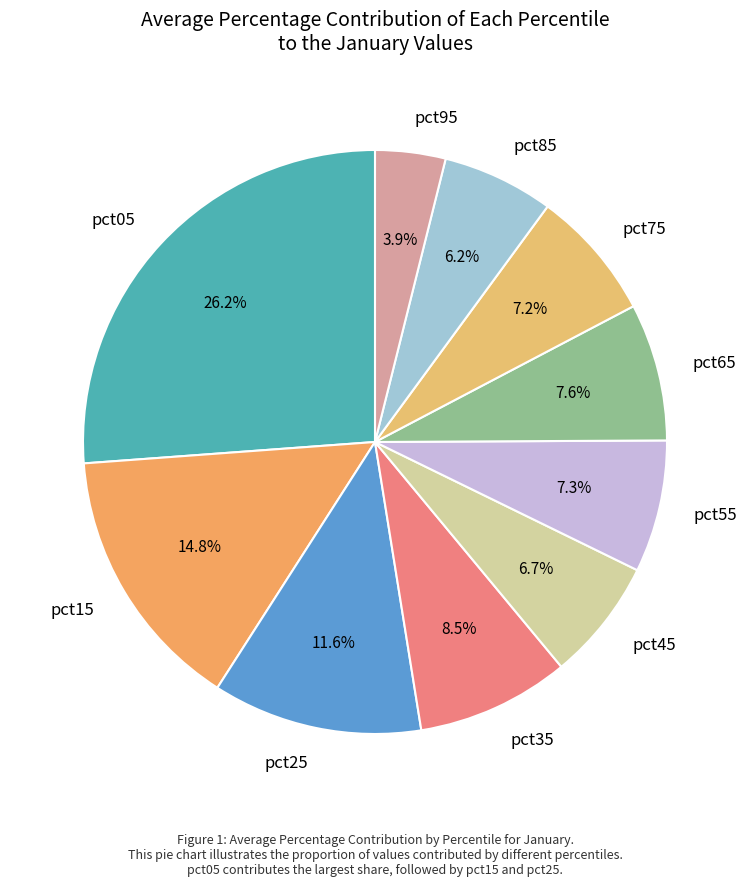

Is there a majority slice in this chart?

No